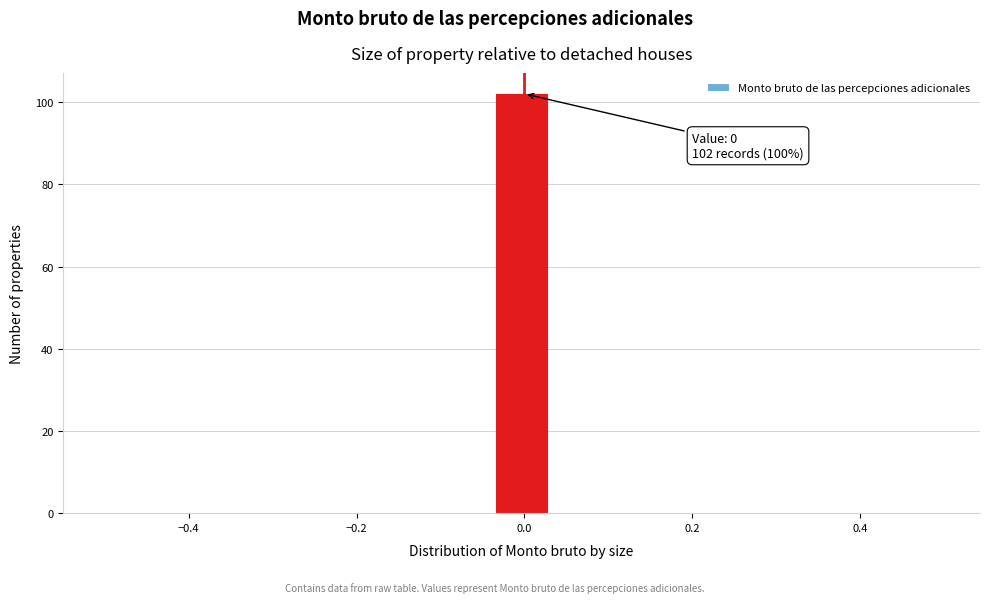

Around what value on the x-axis is the tallest bar? Give the approximate position of its centre, as read against the axis.

0.00